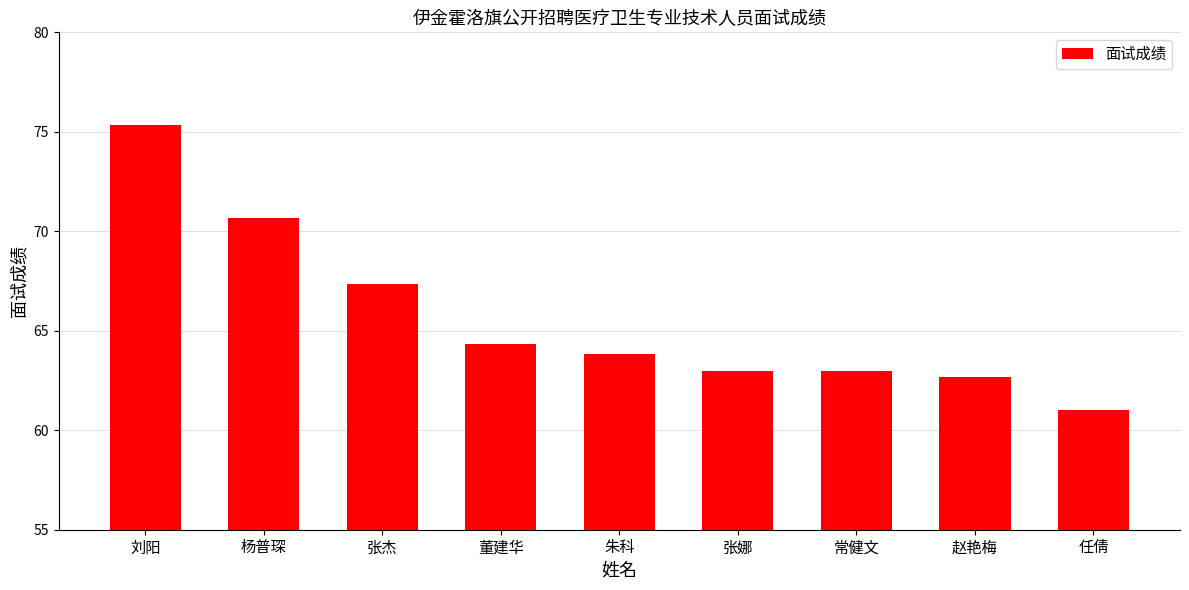

The value at 张杰 is 67.3. True or false?

True